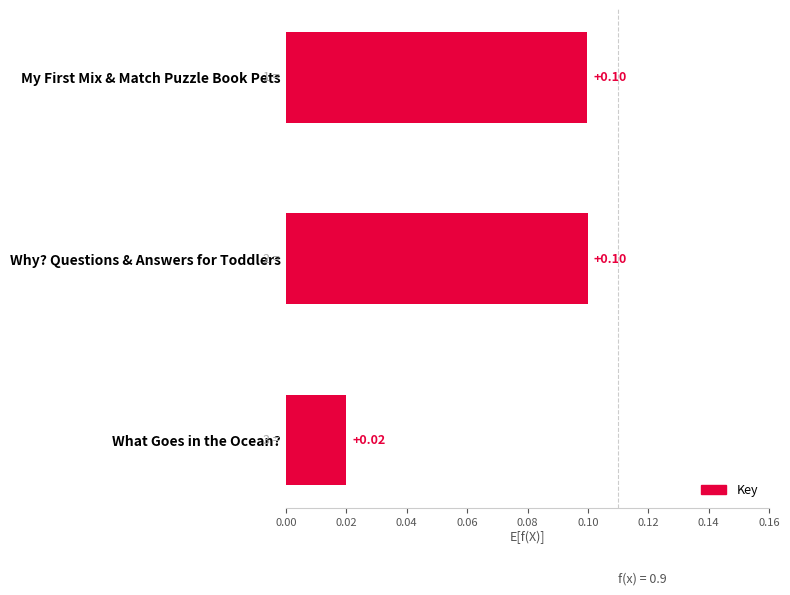

Which label corresponds to the smallest value in the chart?

What Goes in the Ocean?